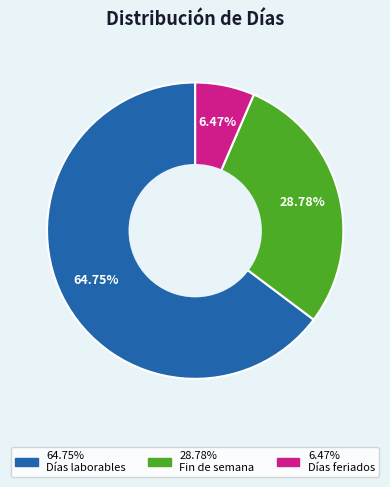

Does any single category account for the majority?

Yes